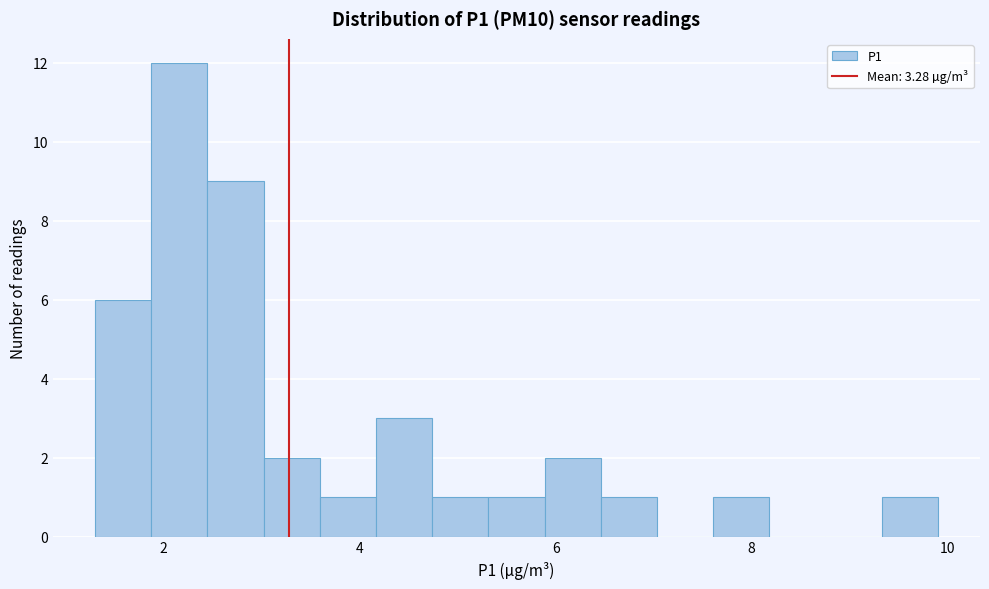

Around what value on the x-axis is the tallest bar? Give the approximate position of its centre, as read against the axis.

2.2